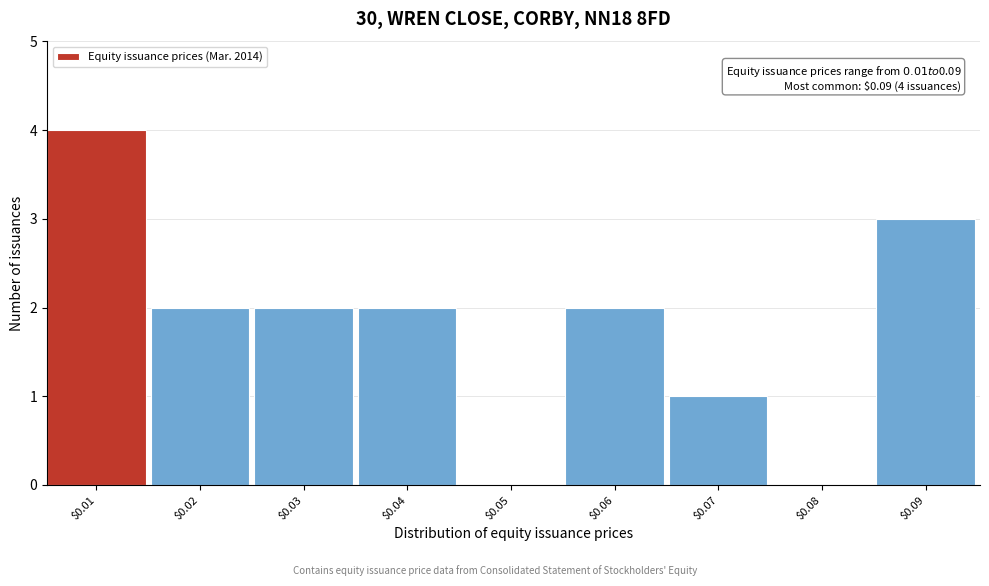

What is the maximum value shown in the chart?

4